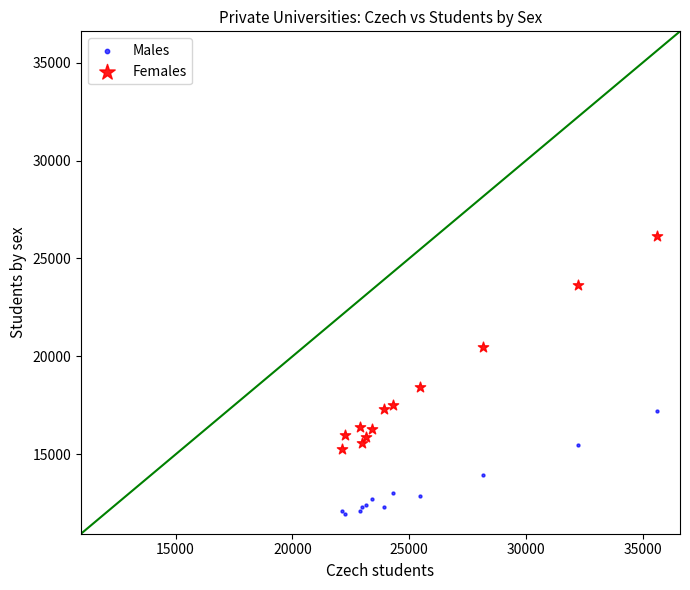

Across all series, what Y value is closest to 19060?

18433